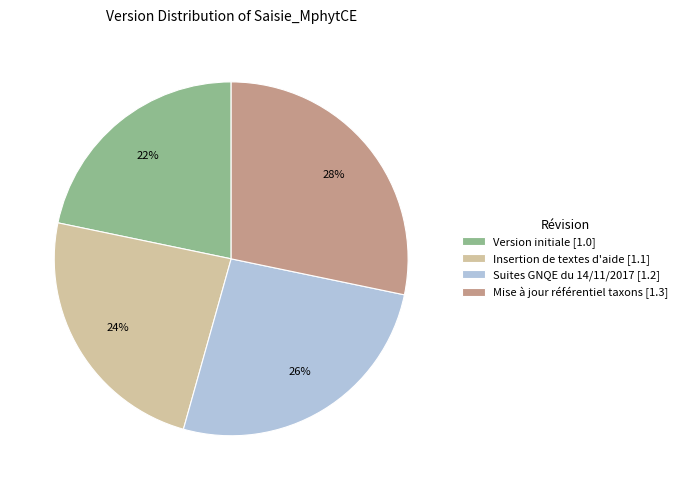

To the nearest percent, what is the difference between the Suites GNQE du 14/11/2017 [1.2] and Insertion de textes d'aide [1.1] slice percentages?

2%